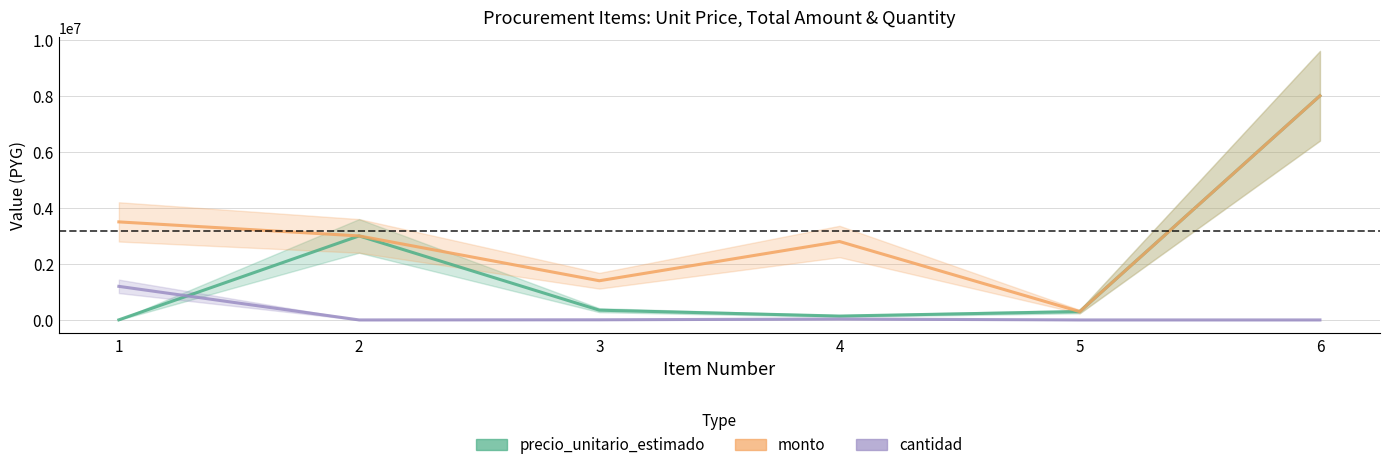

True or false: monto and cantidad intersect in this chart.

False